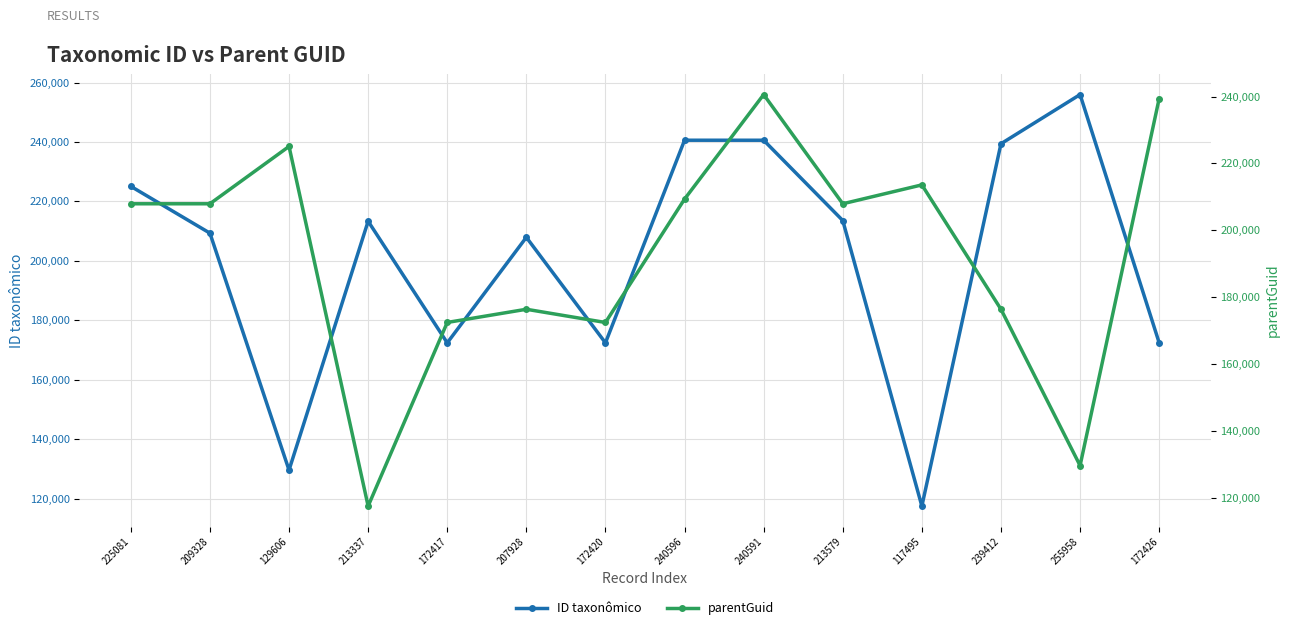

Between 207928 and 172420, which is larger?

207928